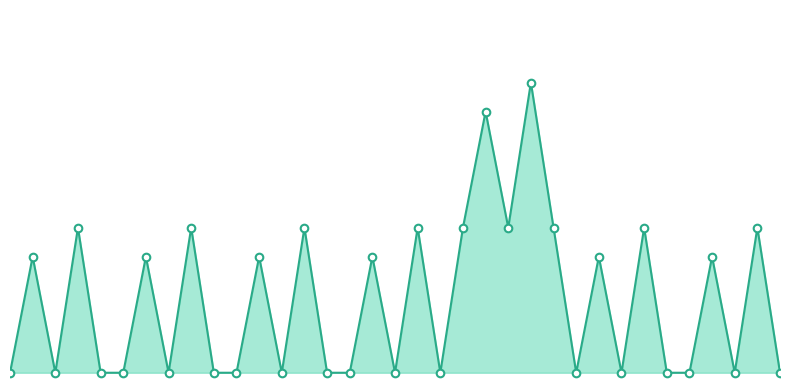

Is the value of Base Min markers at 33 greater than the value of Base Min line at 8?

No